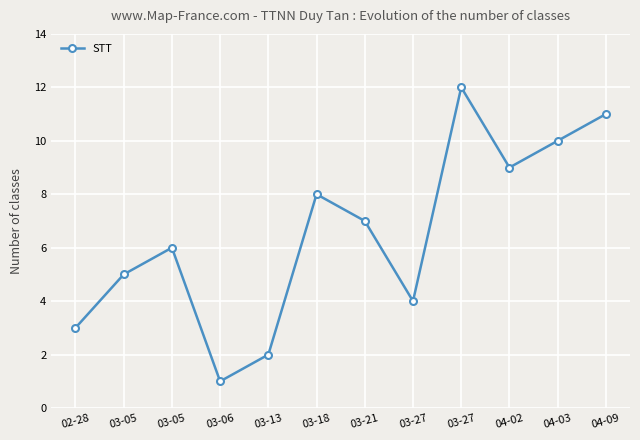

List the labels in order of value, smallest first.

03-06, 03-13, 02-28, 03-27, 03-05, 03-05, 03-21, 03-18, 04-02, 04-03, 04-09, 03-27